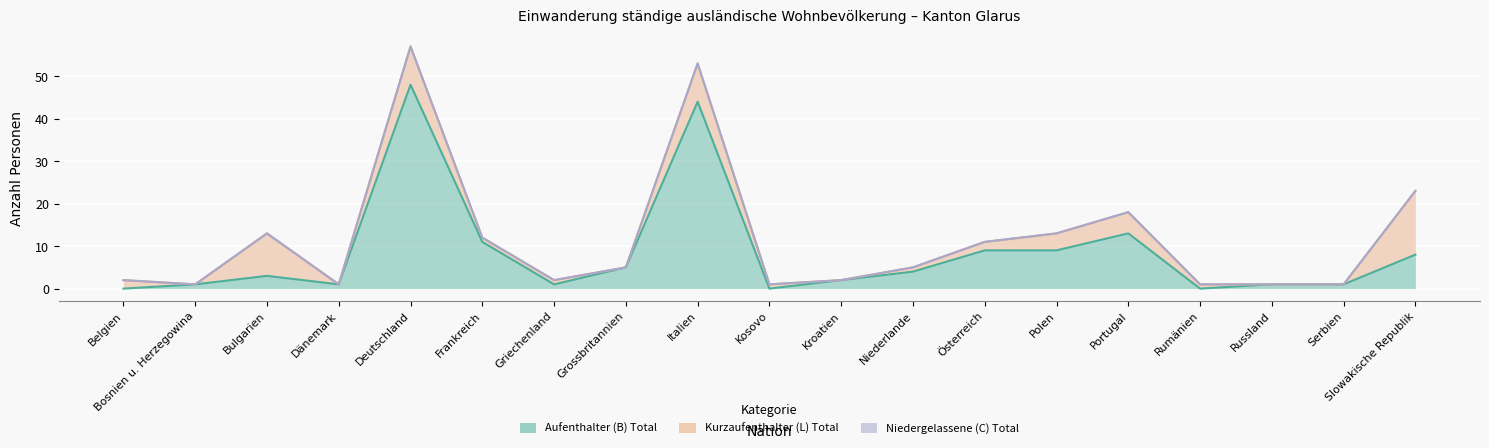

Which series has the widest spread of values?

Aufenthalter (B) Total